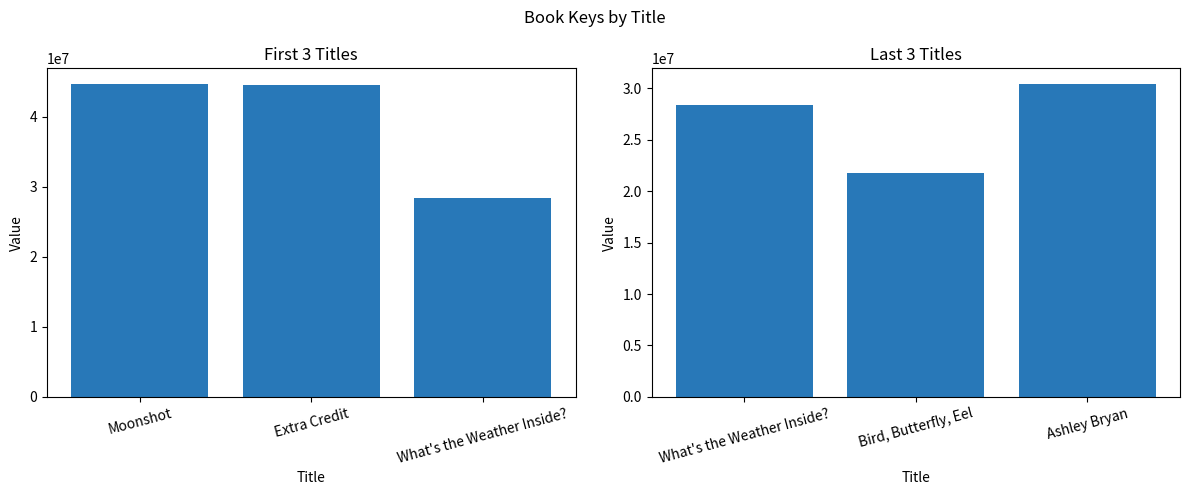

What is the label of the 3rd bar from the left?

What's the Weather Inside?